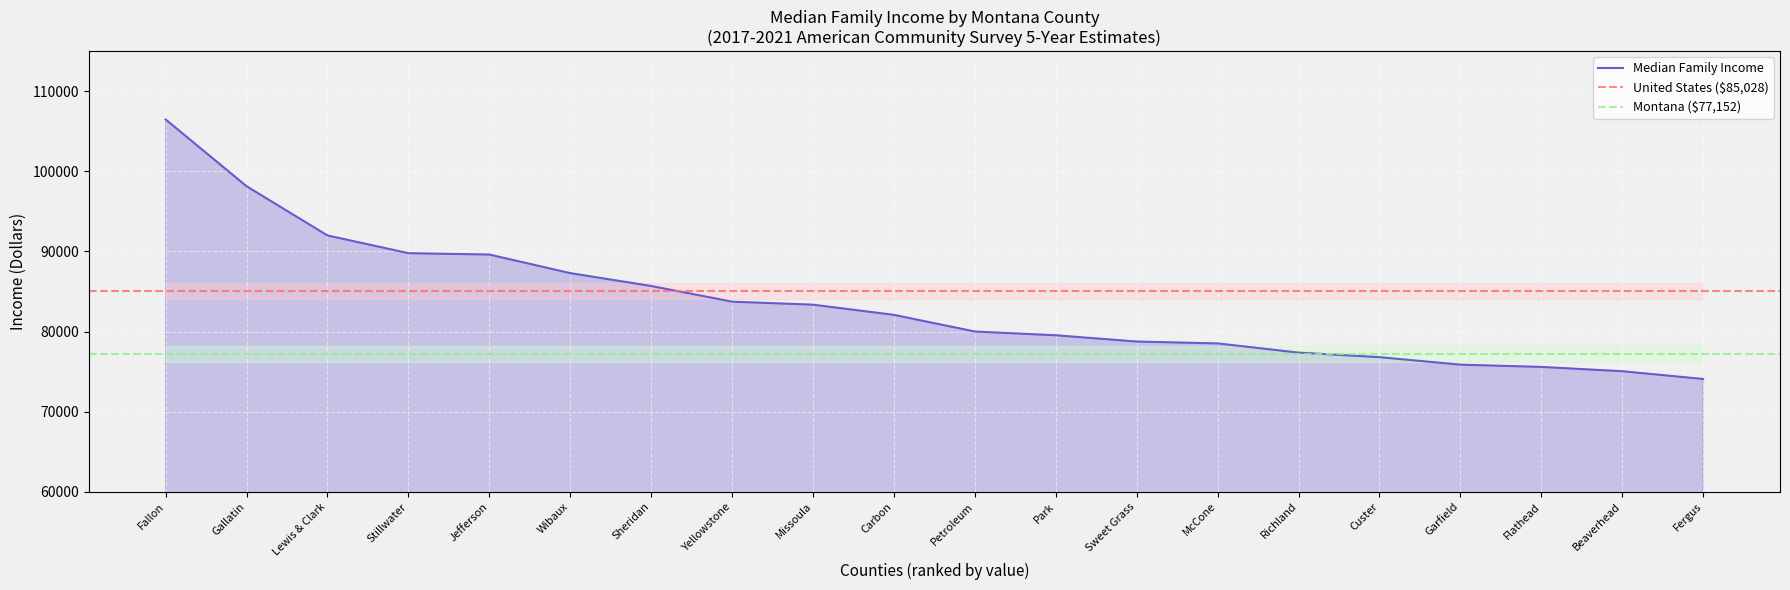

What is the difference between the second highest and second lowest values?

23093